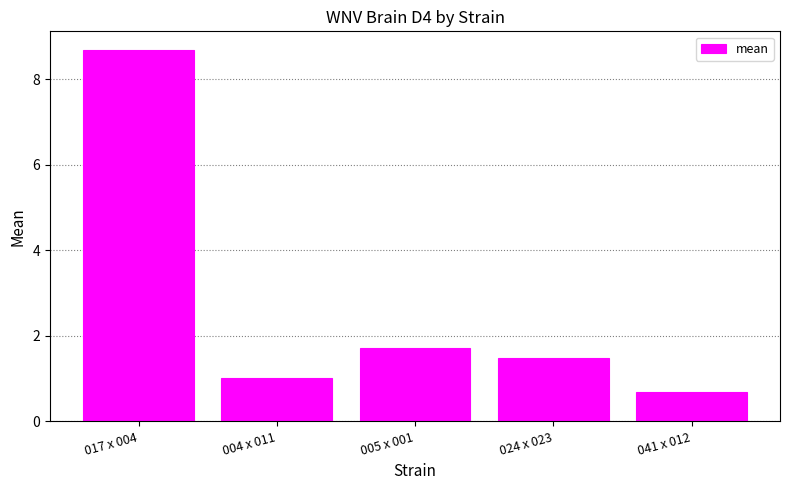

What position from the left is 005 x 001?

3